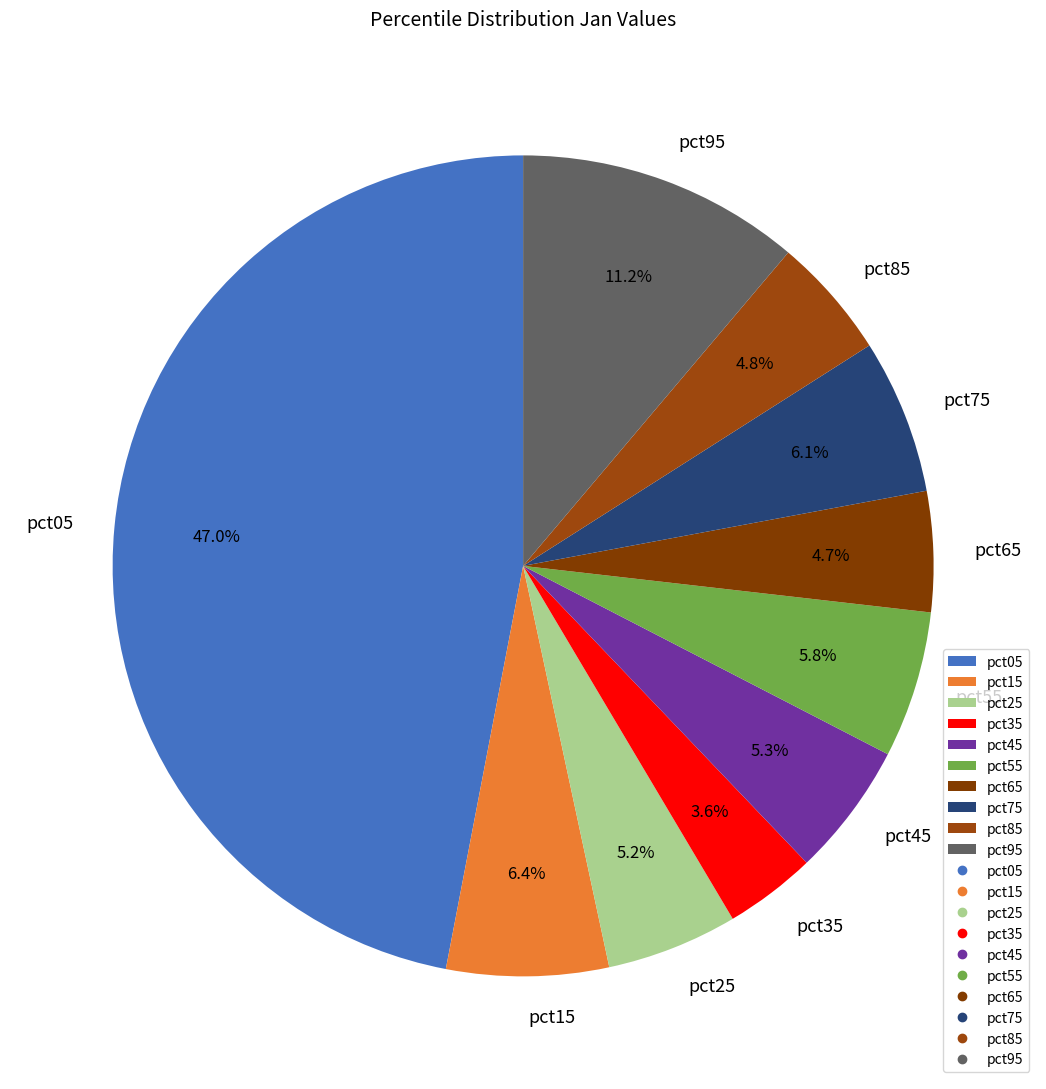

How many slices are in this pie chart?

10